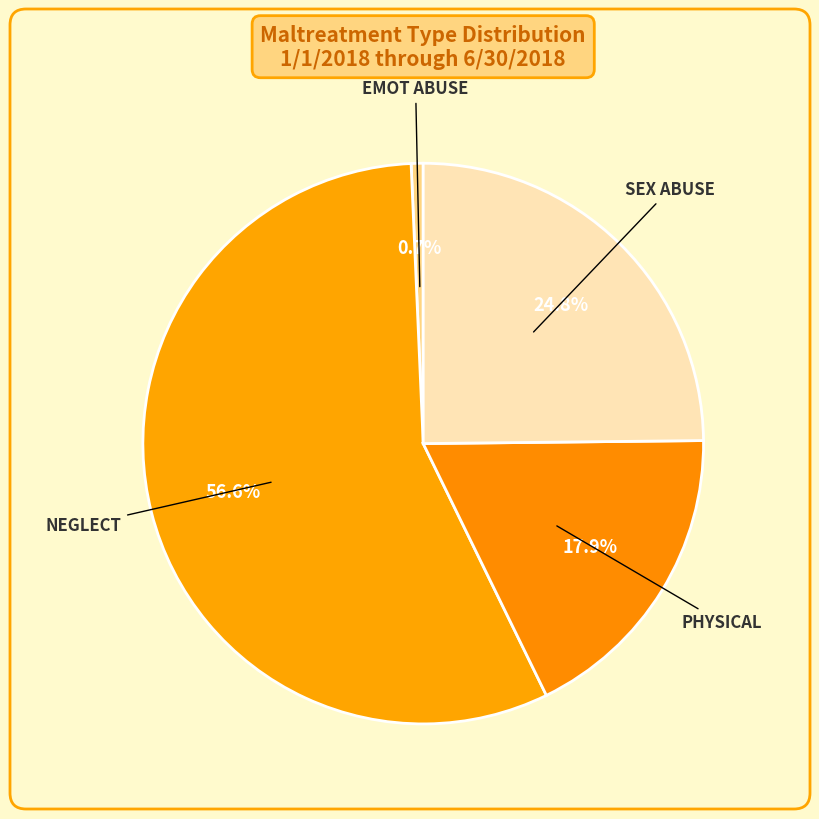

The SEX ABUSE slice represents 34% of the pie. True or false?

False